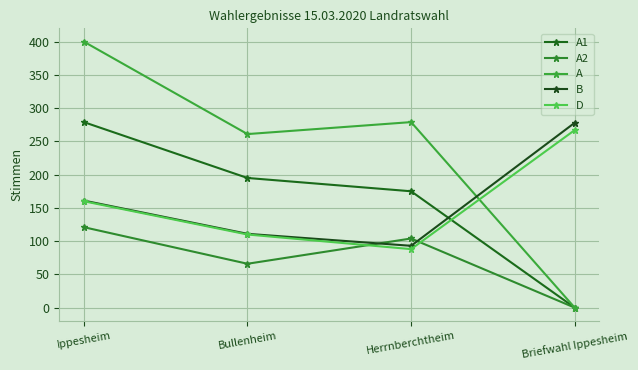

Is it true that D equals 264 at Ippesheim?

False